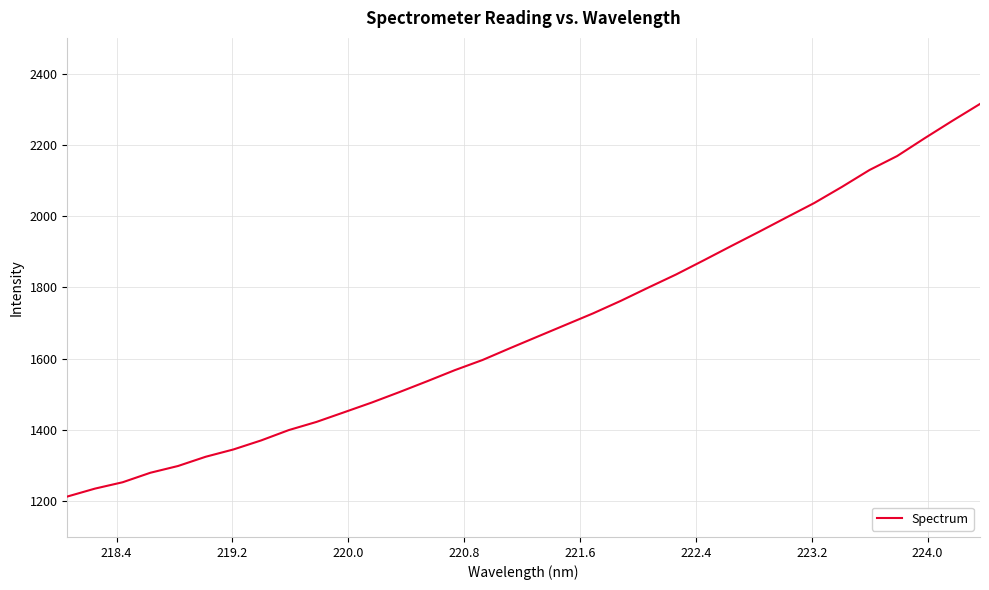

Count the number of data series in this chart.

1